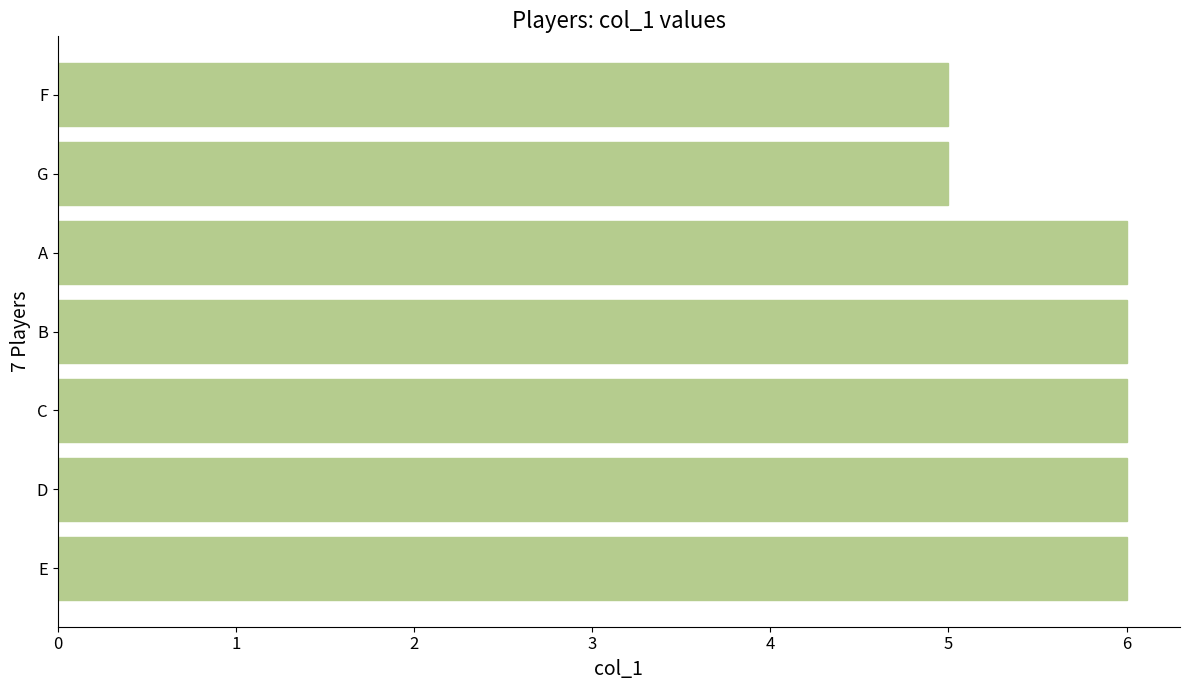

What is the sum of the values at D and G?

11